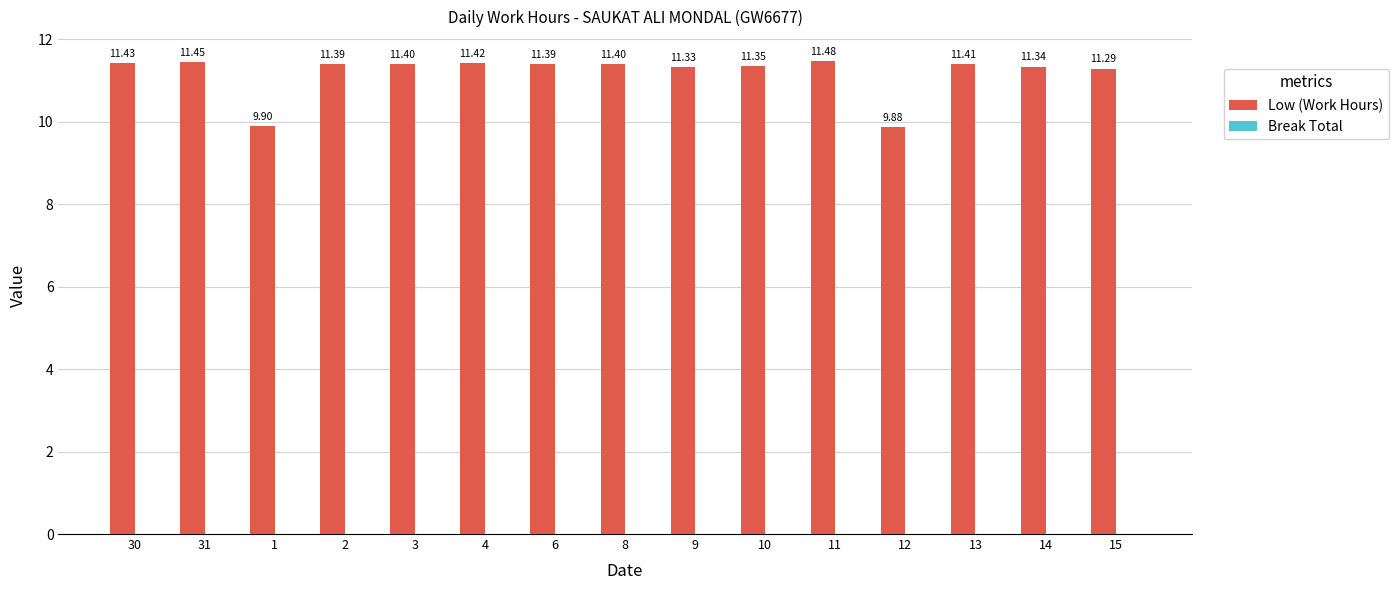

Which label corresponds to the largest value in the chart?

11